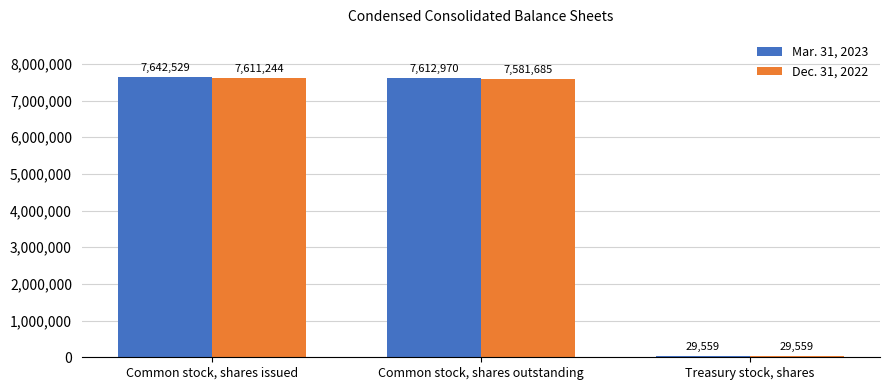

Is the value of Dec. 31, 2022 at Common stock, shares outstanding greater than the value of Mar. 31, 2023 at Common stock, shares issued?

No